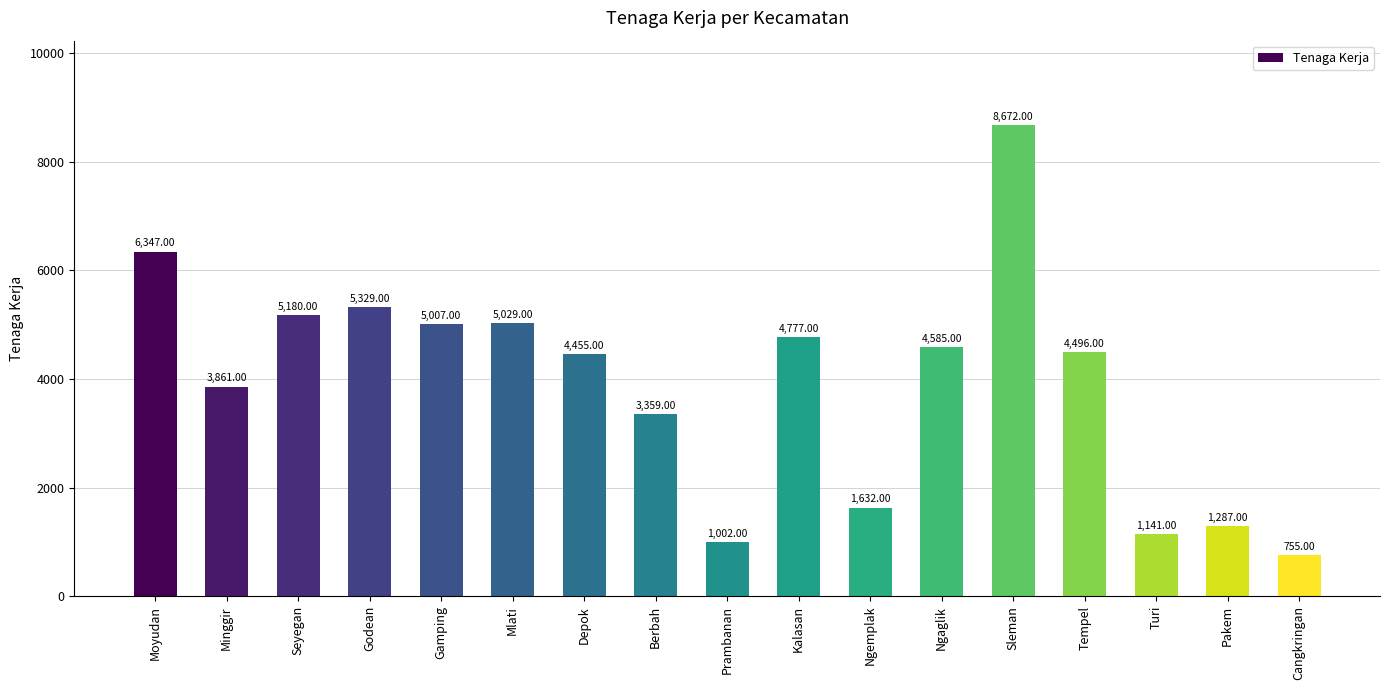

What is the smallest value displayed?

755